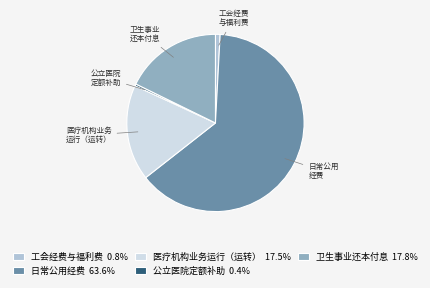

What is the largest slice in the pie chart?

日常公用经费